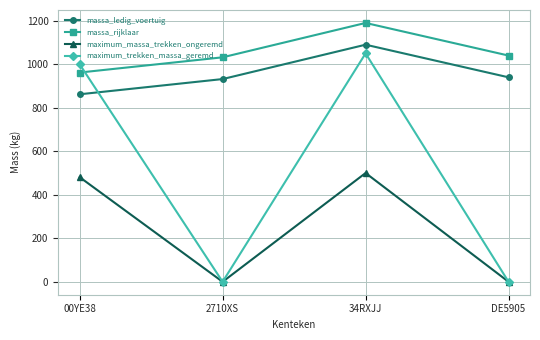

What are all the series names shown in the legend?

massa_ledig_voertuig, massa_rijklaar, maximum_massa_trekken_ongeremd, maximum_trekken_massa_geremd